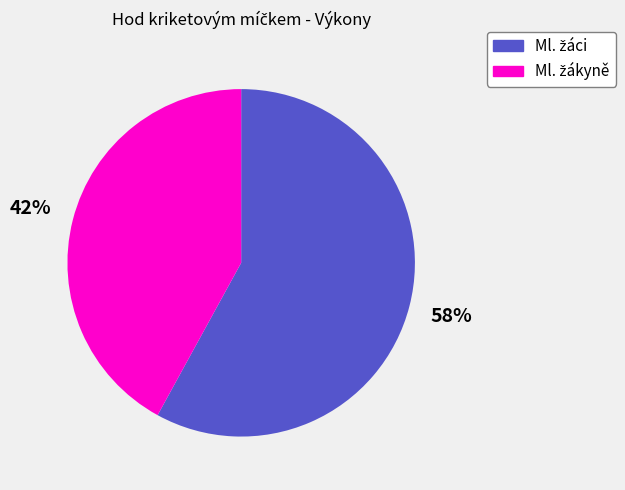

Is there a majority slice in this chart?

Yes